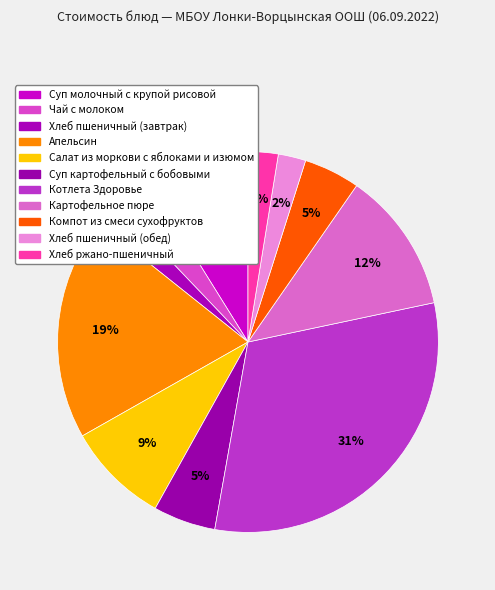

Which slice is the smallest?

Хлеб пшеничный (завтрак)